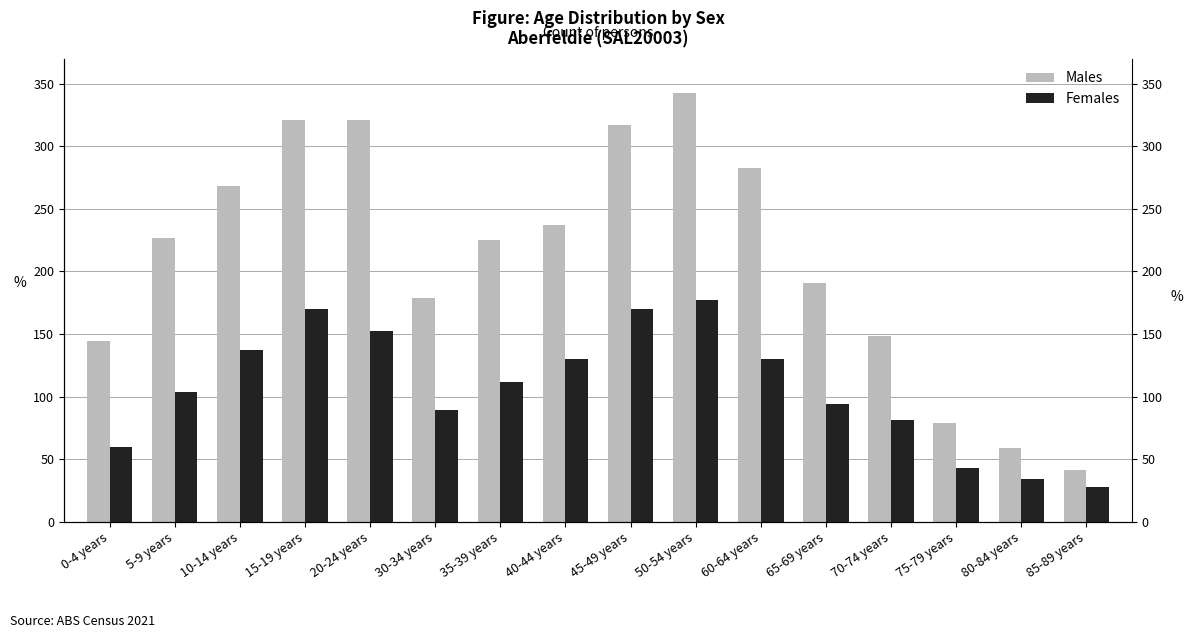

The value of Males at 85-89 years is 72. True or false?

False